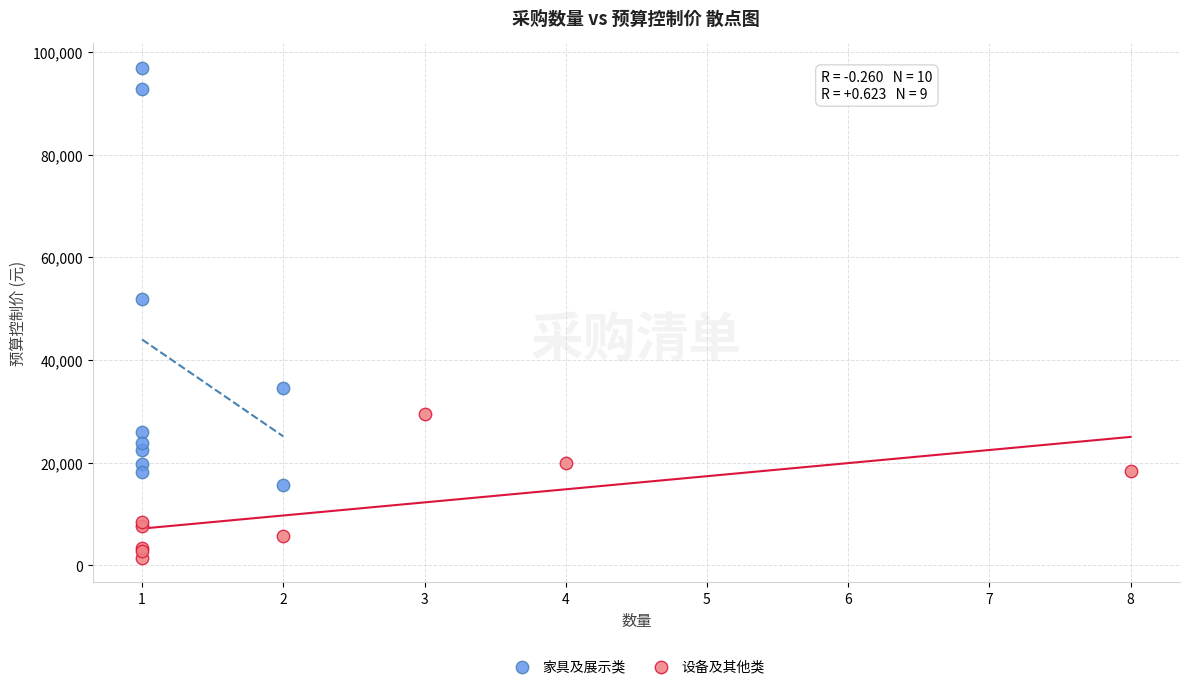

Which series reaches the maximum Y coordinate?

家具及展示类